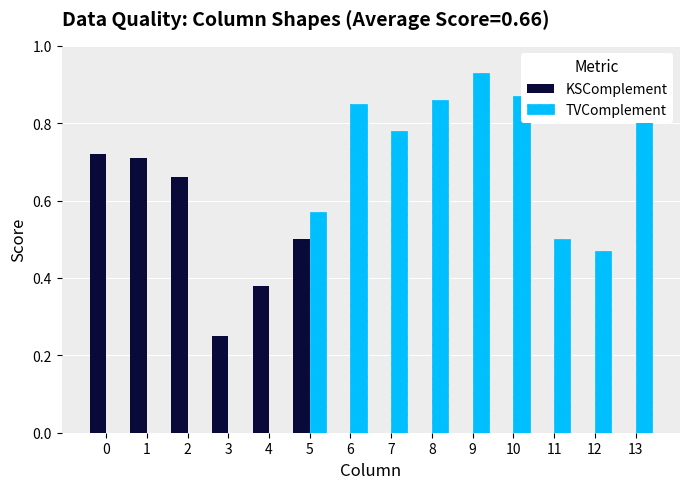

What is the difference between the maximum and minimum values in the KSComplement series?

0.7